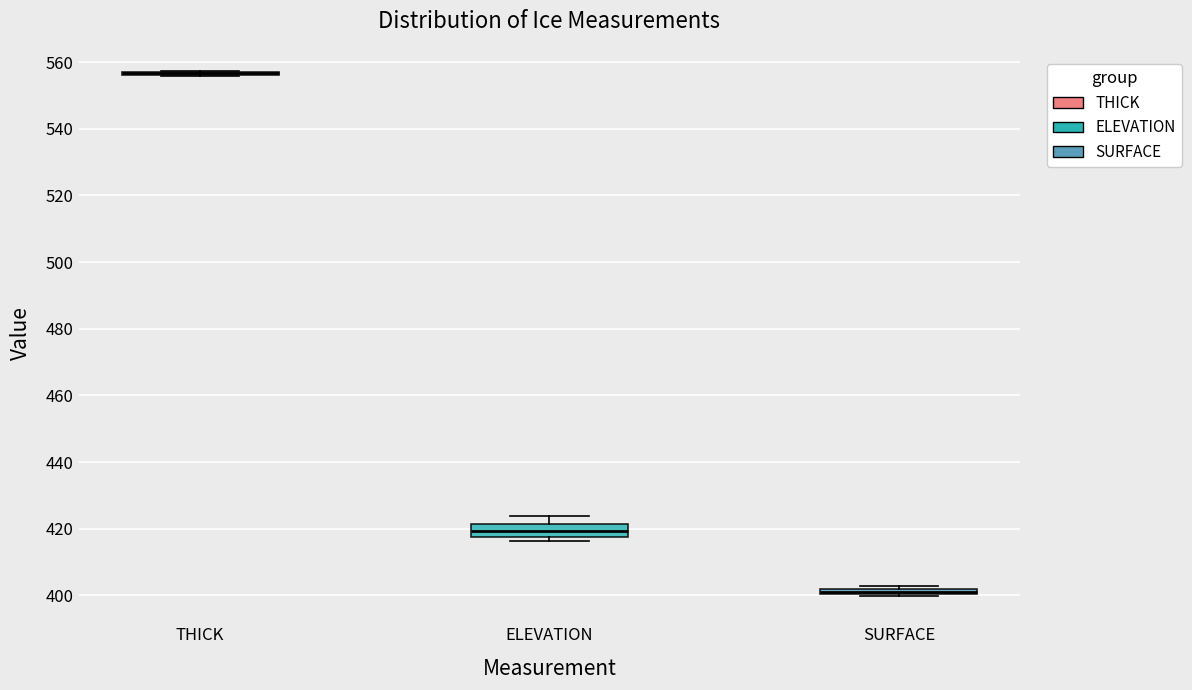

Comparing the boxes themselves (not the whiskers), which one is the tallest?

ELEVATION